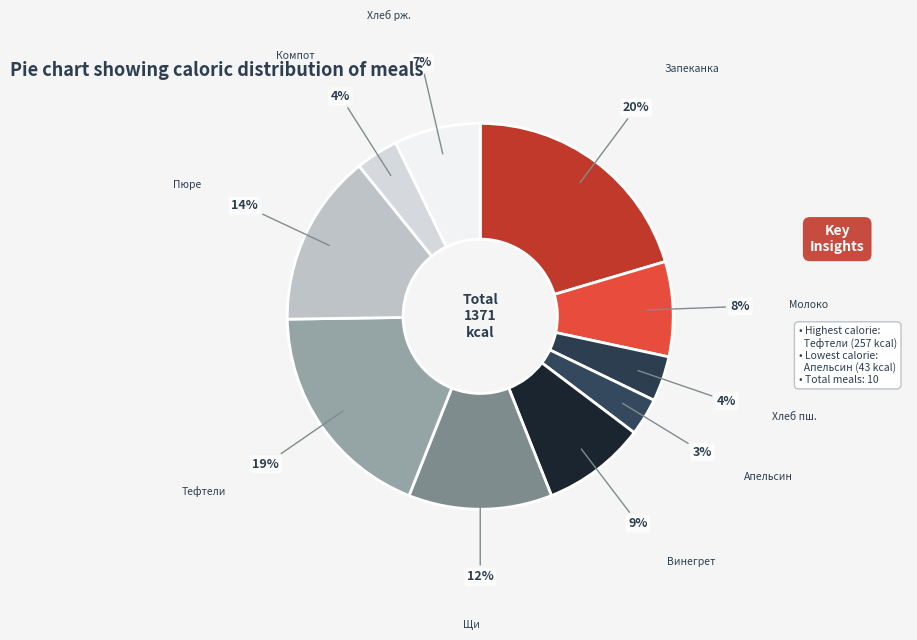

Is there any slice that represents more than half of the pie?

No